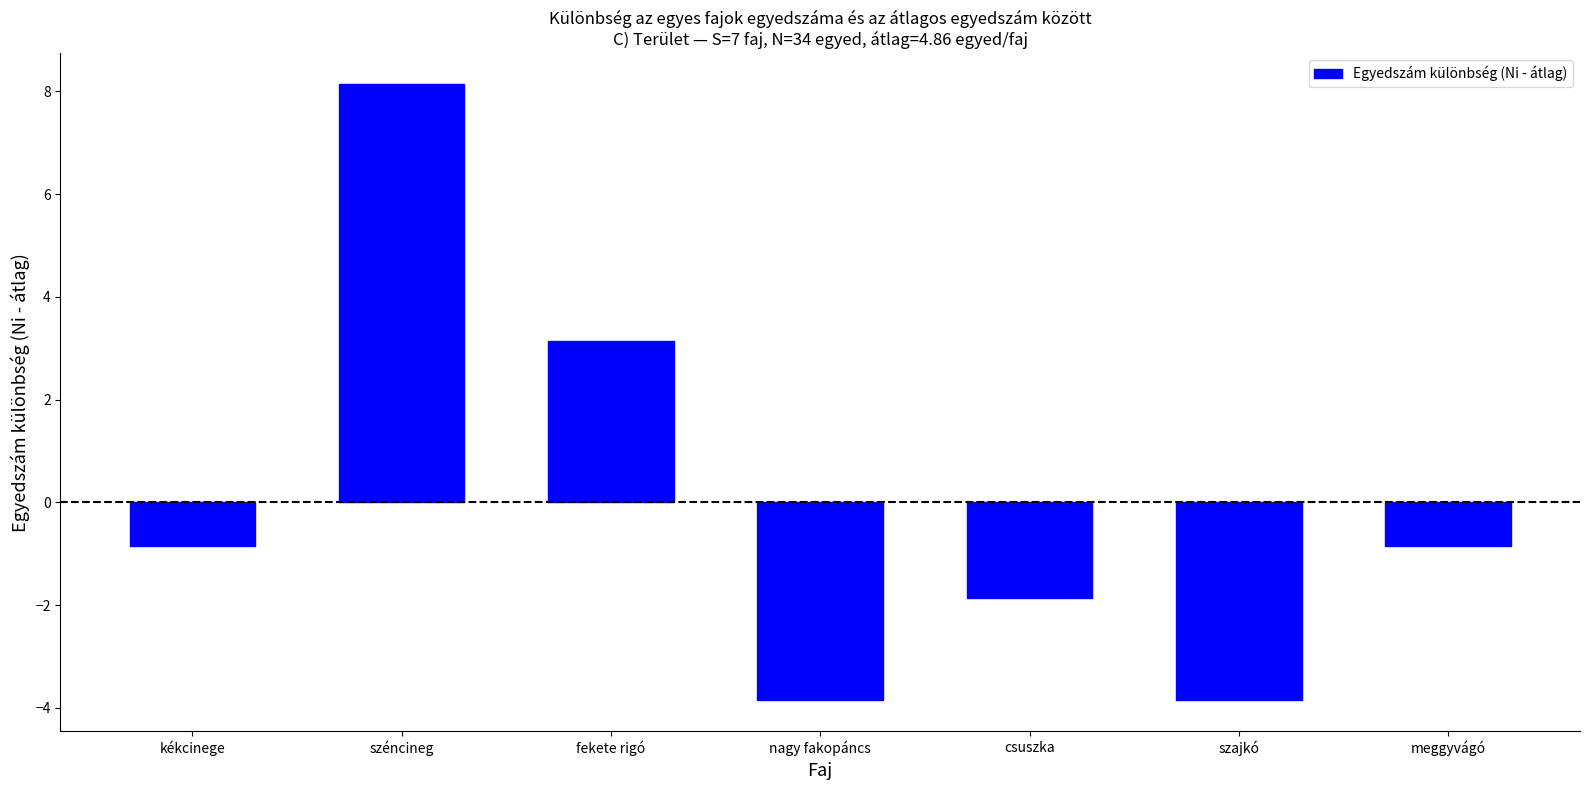

Is it true that the value at csuszka is -2.6?

False